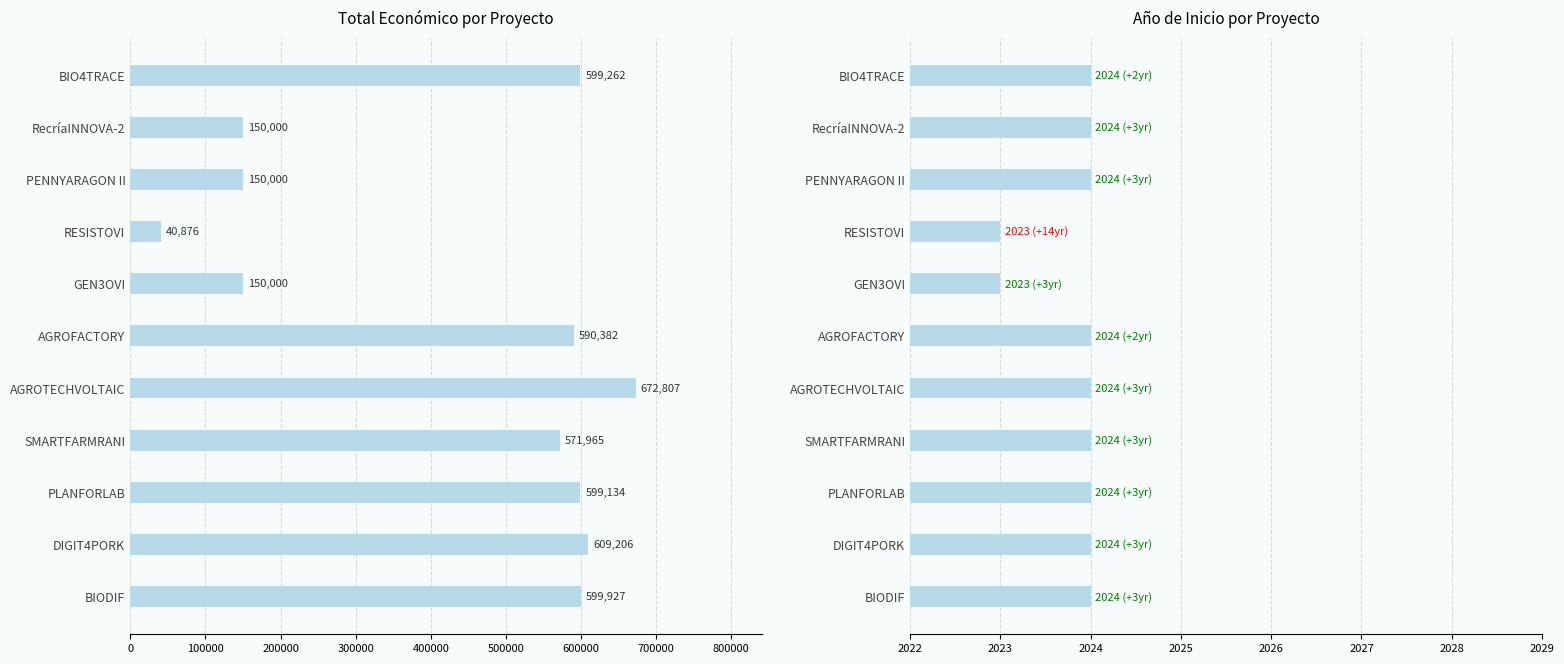

What are all the series names shown in the legend?

Total económico, Año de inicio